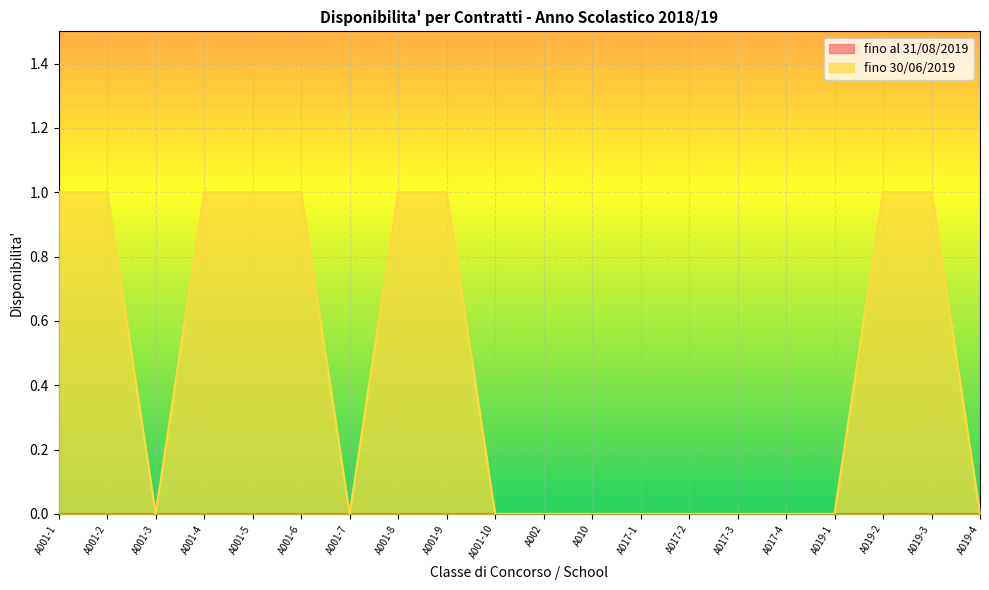

Reading left to right, transcribe all the data shown in this chart.

A001-1=1	A001-2=1	A001-3=0	A001-4=1	A001-5=1	A001-6=1	A001-7=0	A001-8=1	A001-9=1	A001-10=0	A002=0	A010=0	A017-1=0	A017-2=0	A017-3=0	A017-4=0	A019-1=0	A019-2=1	A019-3=1	A019-4=0